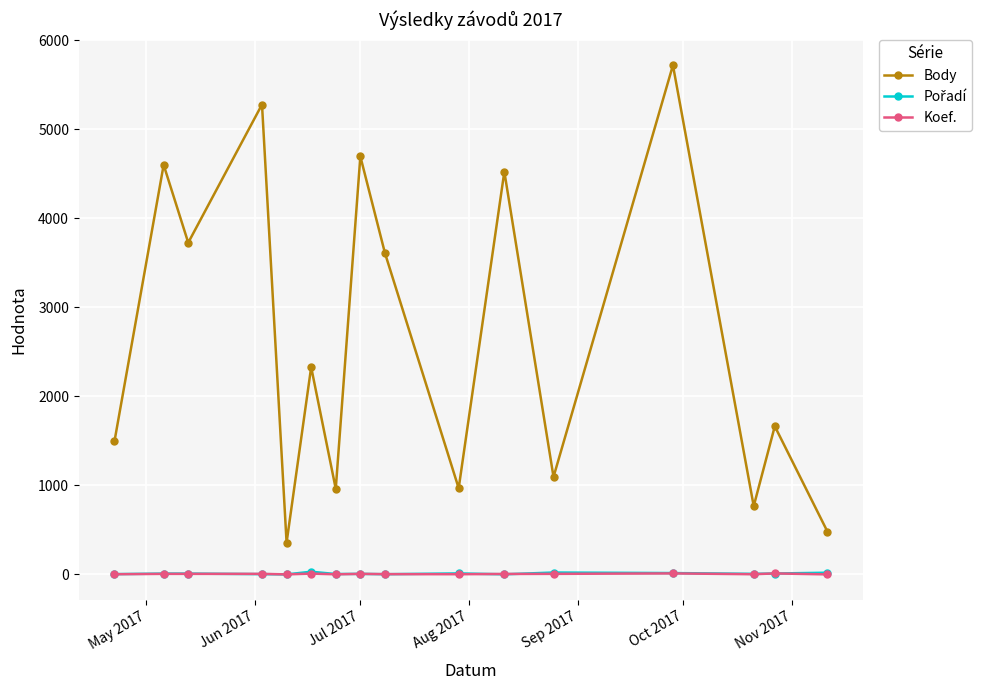

What is the maximum value shown in the chart?

5720